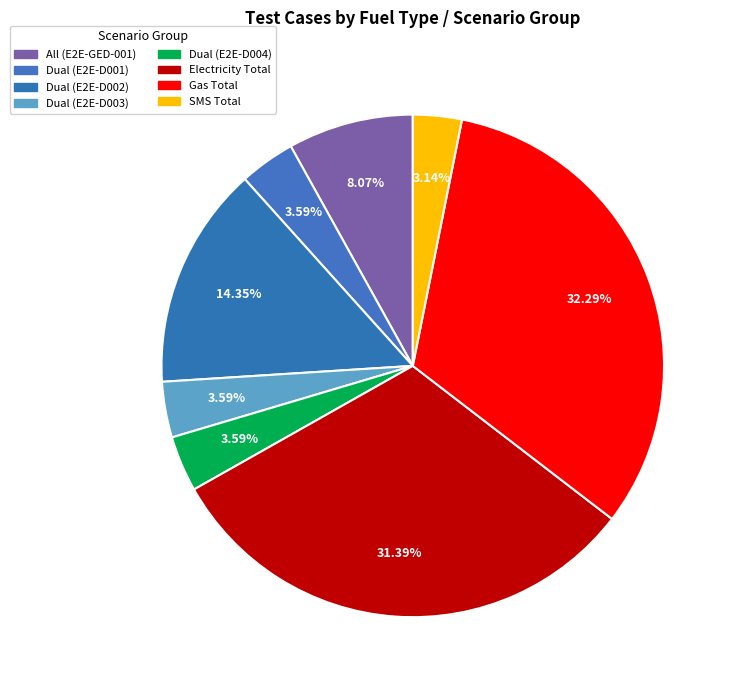

How many segments does this pie chart have?

8